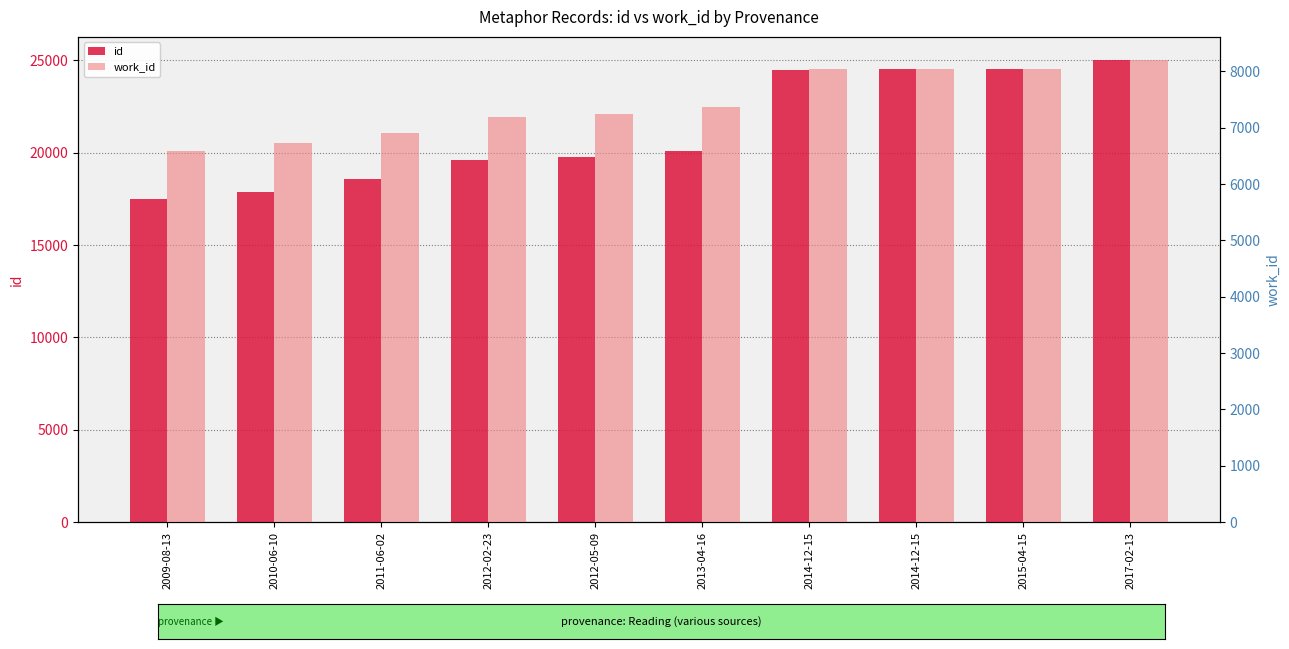

True or false: work_id has a value of 8036 at 2014-12-15.

True